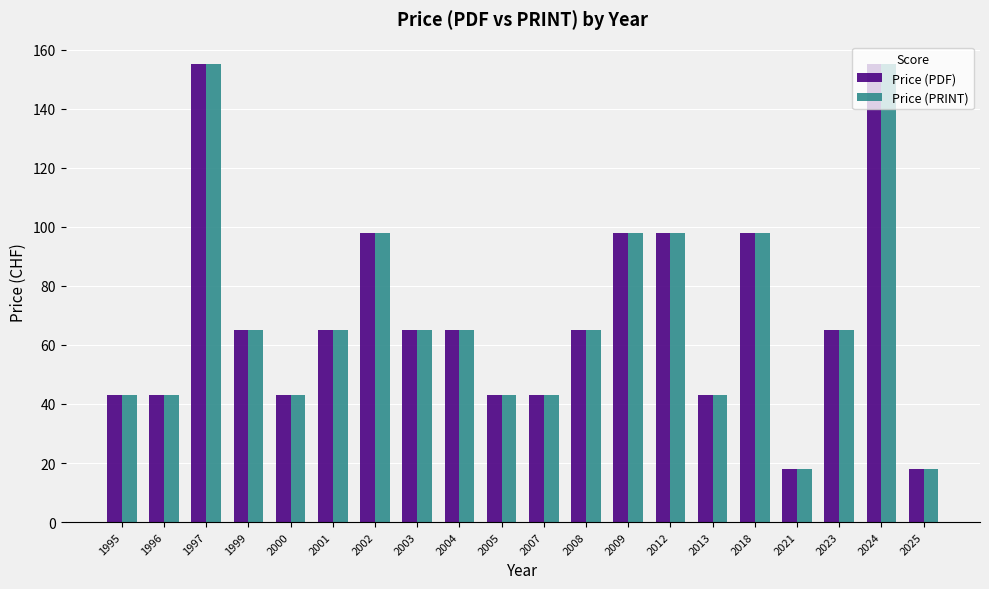

What is the smallest value displayed?

18